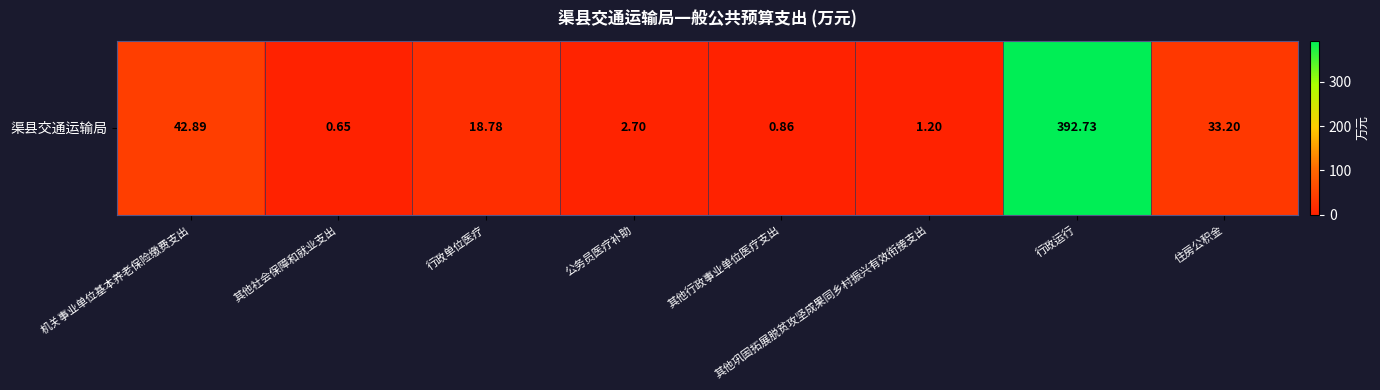

What is the sum of all values?

493.0